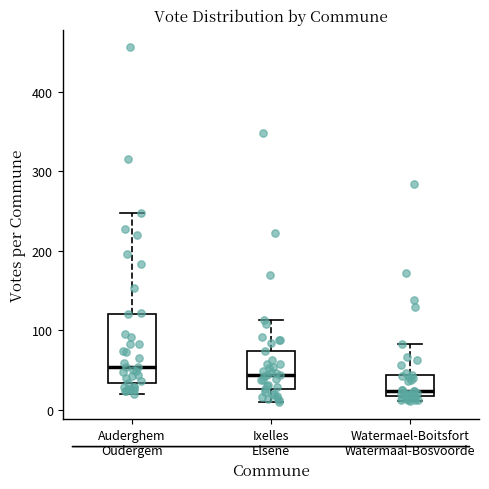

Comparing the boxes themselves (not the whiskers), which one is the tallest?

Auderghem Oudergem